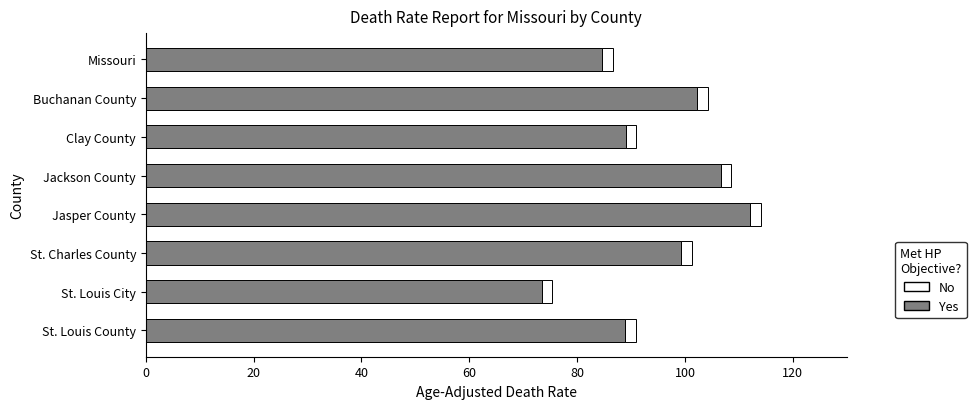

At which label does Yes reach its minimum?

St. Louis City